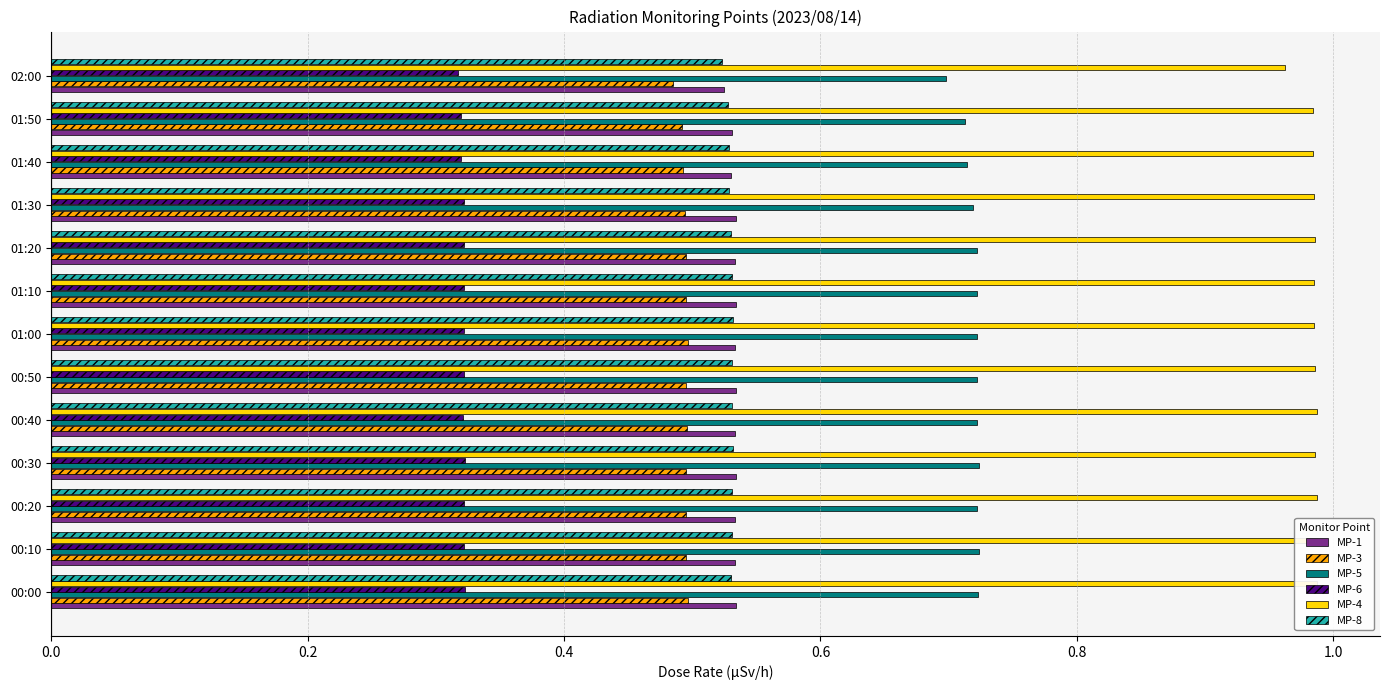

The value of MP-8 at 00:40 is 0.5. True or false?

True